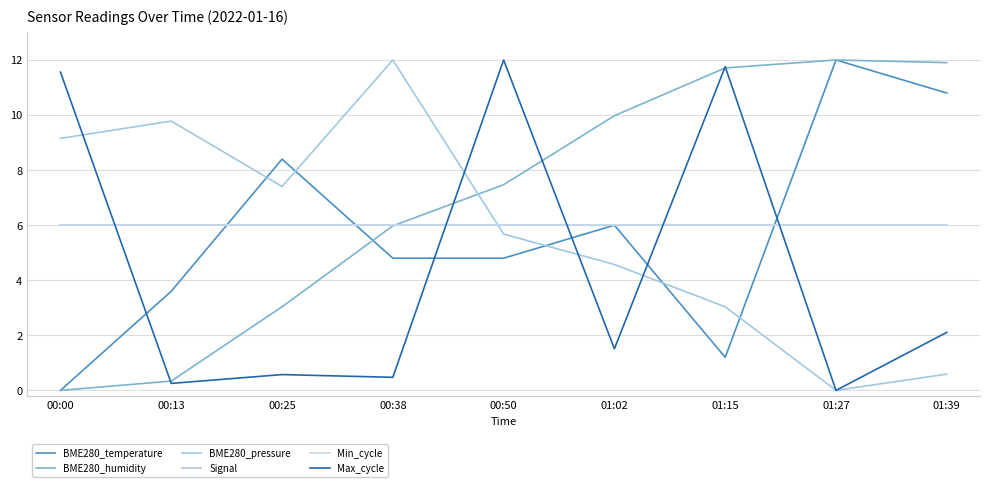

List the labels in order of BME280_temperature value, largest first.

01:27, 01:39, 00:25, 01:02, 00:38, 00:50, 00:13, 01:15, 00:00